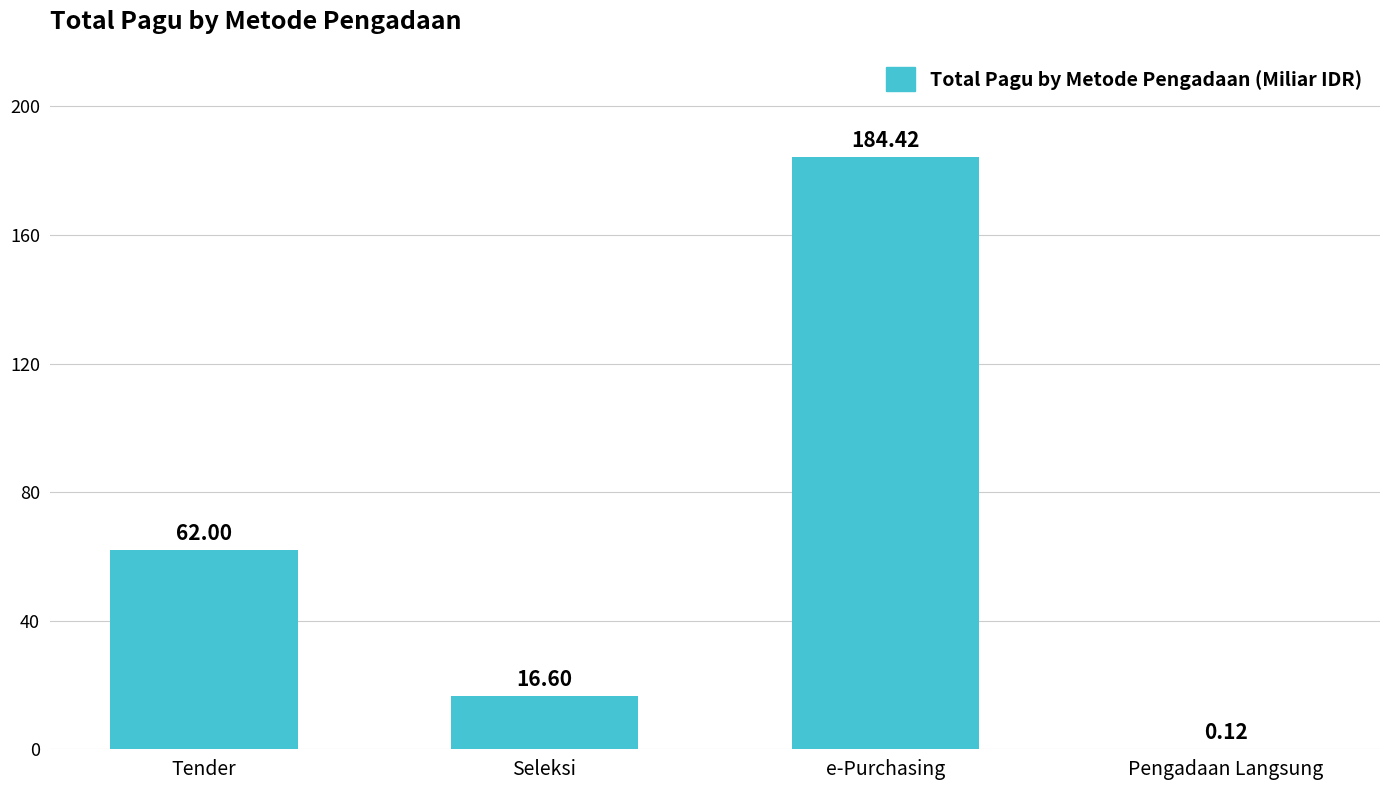

What is the average value?

65.8